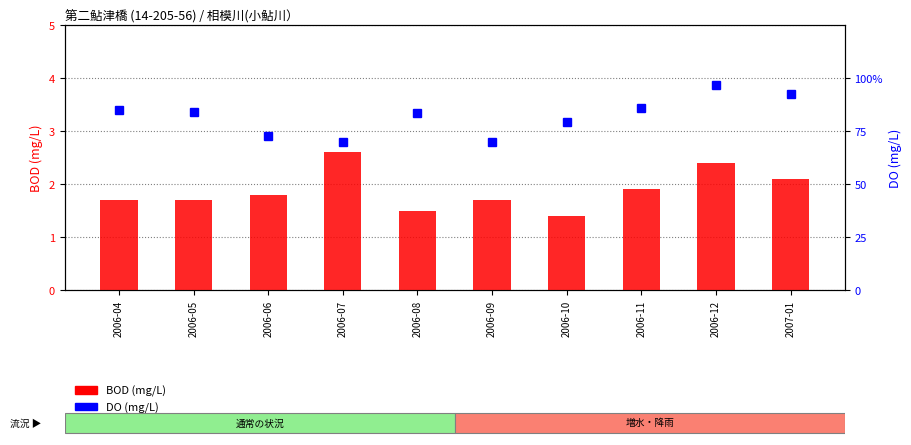

What is the highest value of the DO (mg/L) series?

11.6